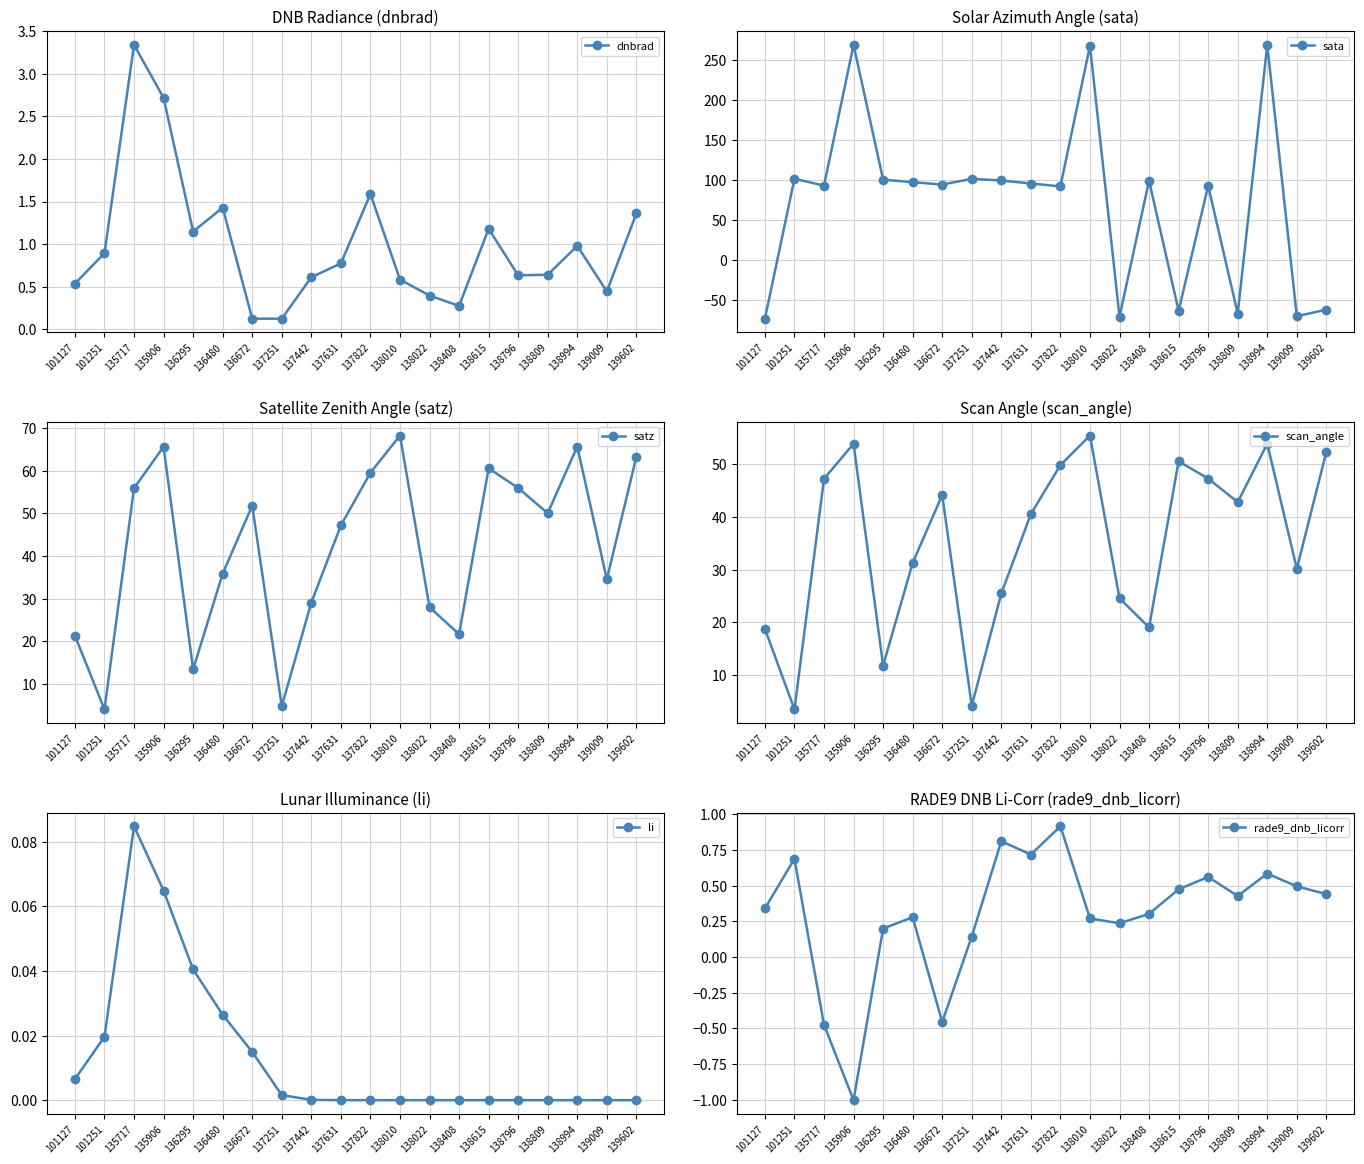

Which label corresponds to the largest value in the chart?

135906